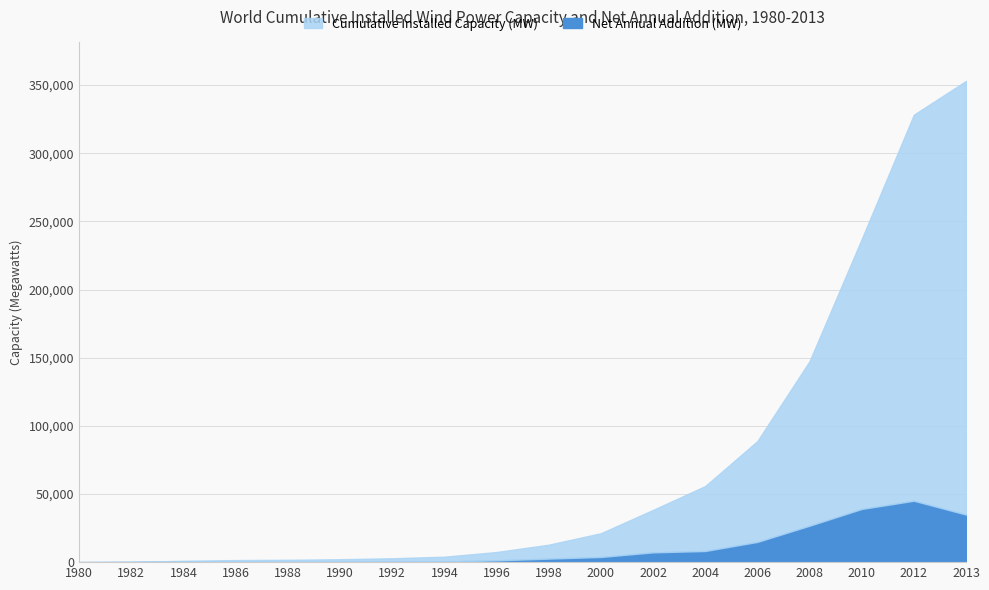

How many categories are shown in the chart?

18